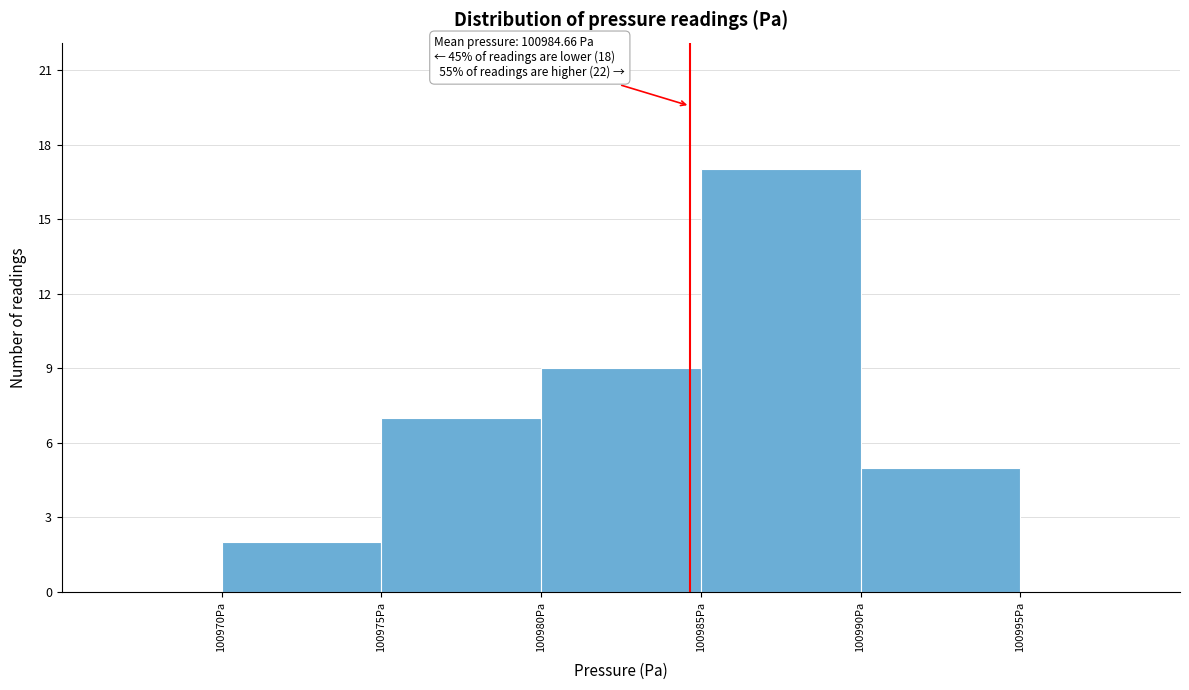

Over which range of the x-axis is the bar tallest?

100985 to 100990